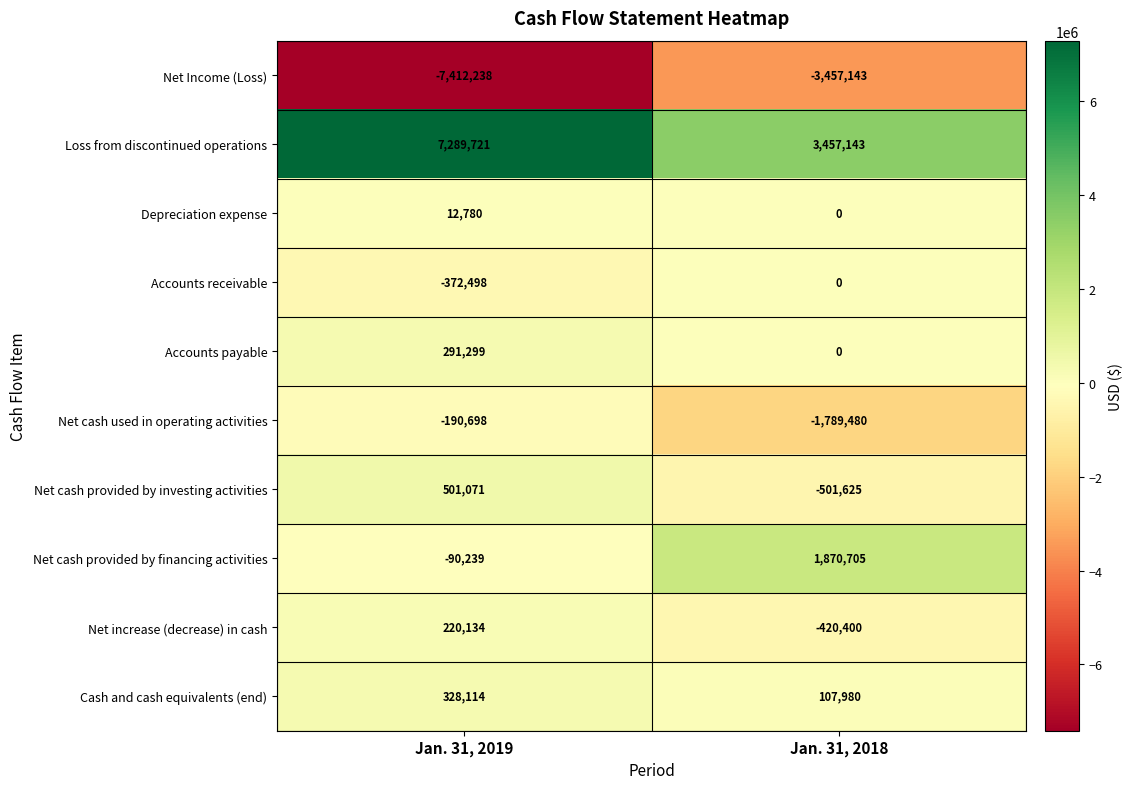

What is the total value across all series at Jan. 31, 2019?

577446